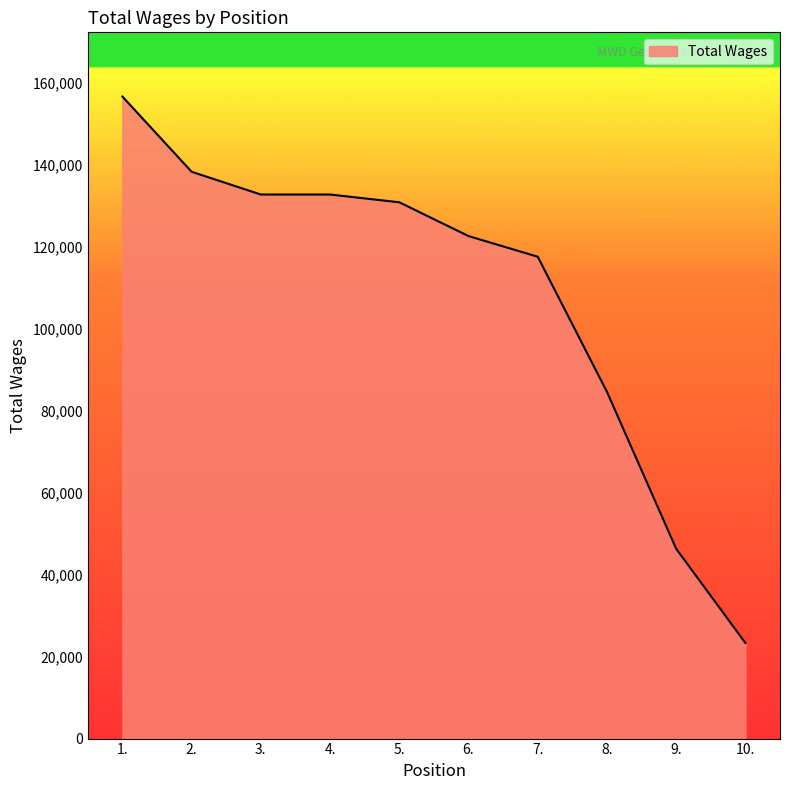

What is the difference between the second highest and second lowest values?

92039